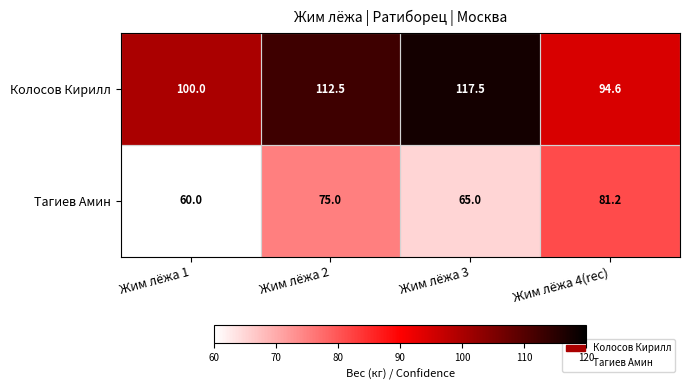

Rank the series at Жим лёжа 3 from highest to lowest value.

Колосов Кирилл, Тагиев Амин